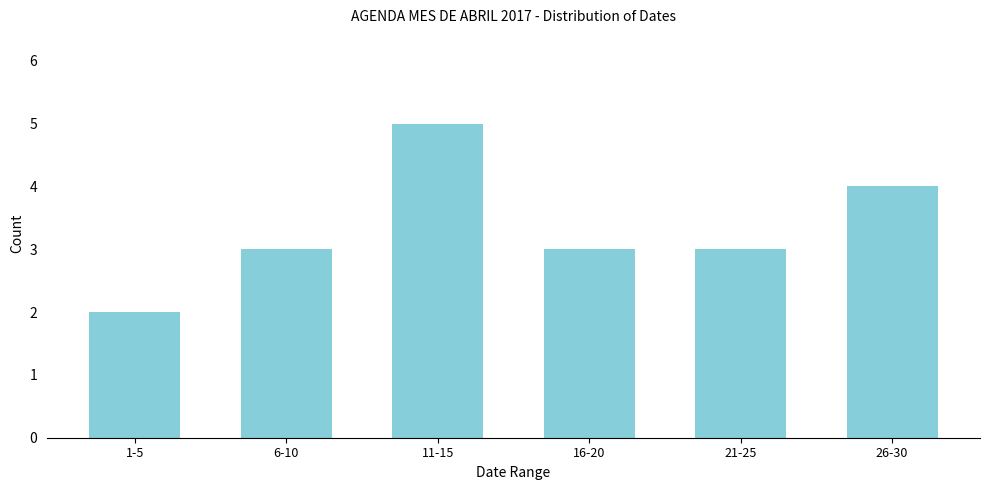

Reading left to right, extract all data points from this chart.

2	3	5	3	3	4